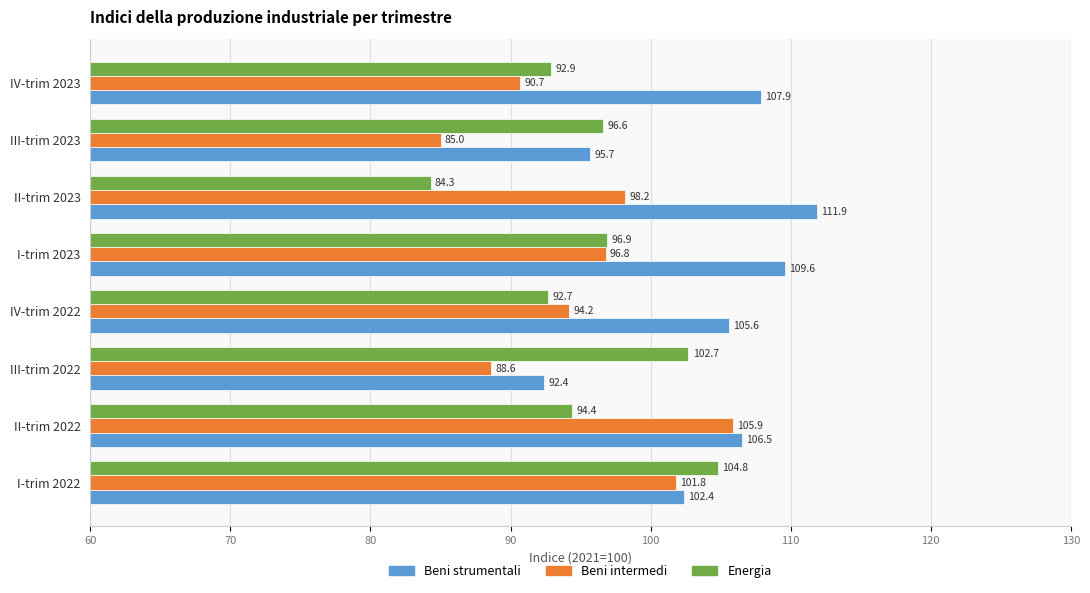

True or false: Beni intermedi has a value of 142.4 at III-trim 2022.

False